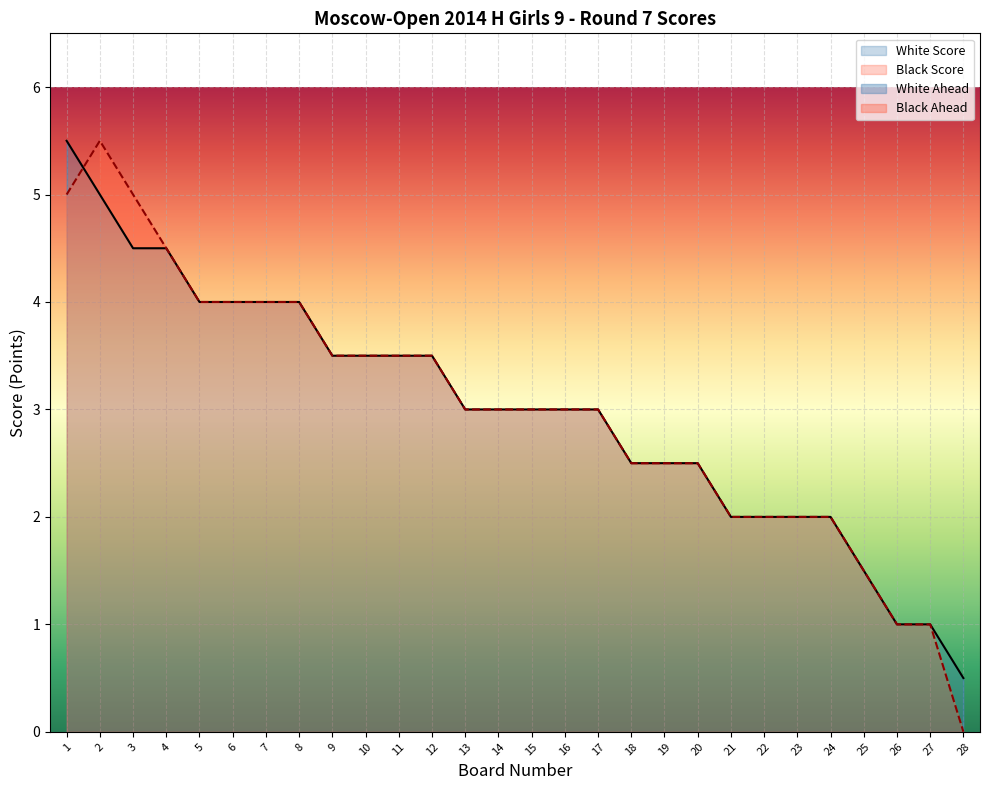

What is the average value of the White Score series?

3.0